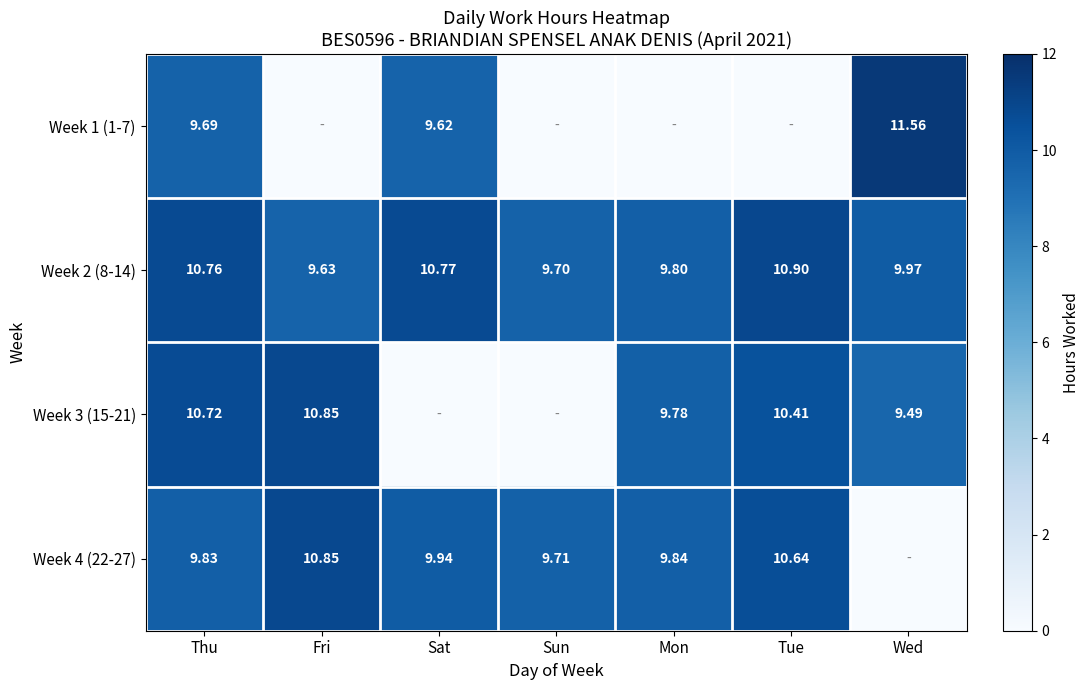

Is the value of Week 2 (8-14) at Mon greater than the value of Week 4 (22-27) at Fri?

No